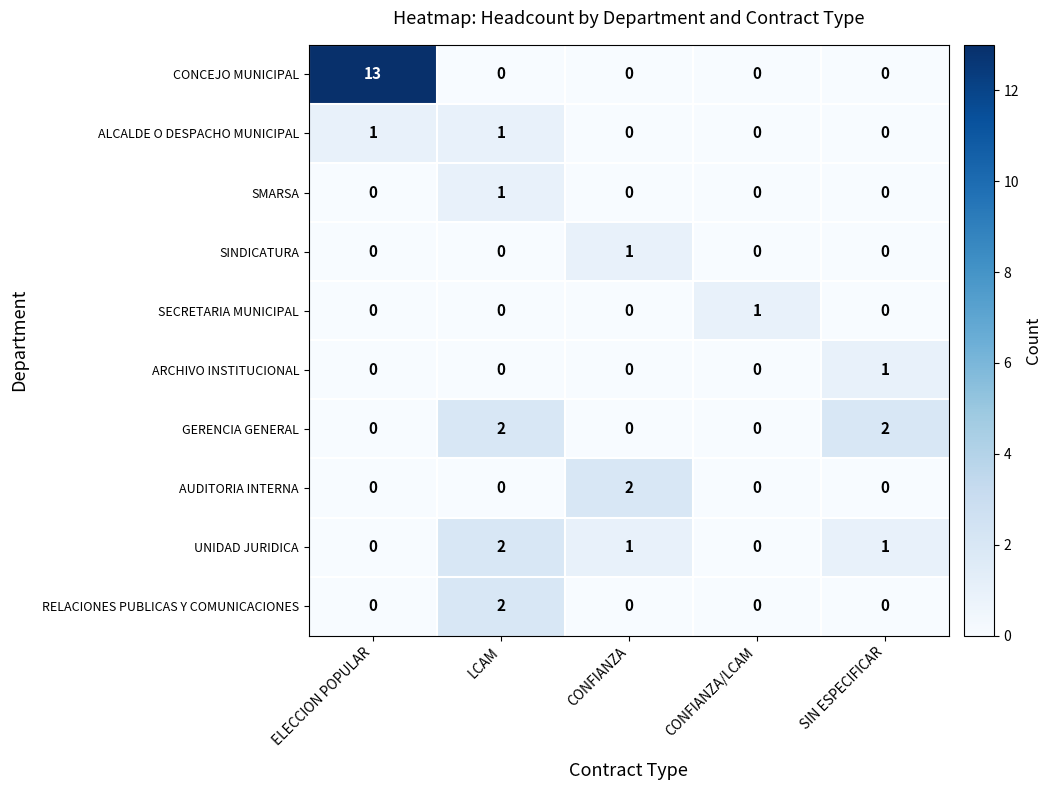

At which category is the sum across all series the highest?

ELECCION POPULAR